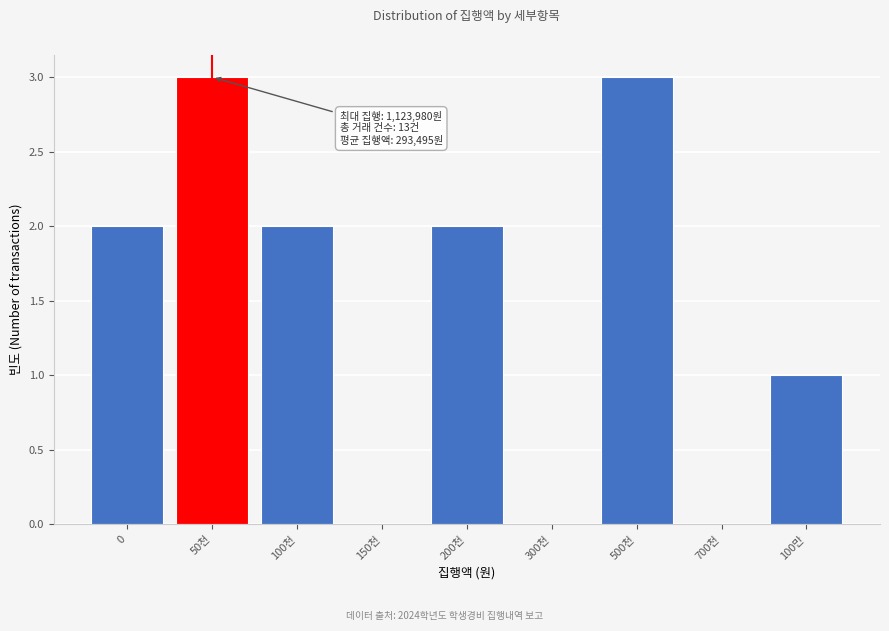

Reading right to left, list all the values displayed in this chart.

100만=1	700천=0	500천=3	300천=0	200천=2	150천=0	100천=2	50천=3	0=2